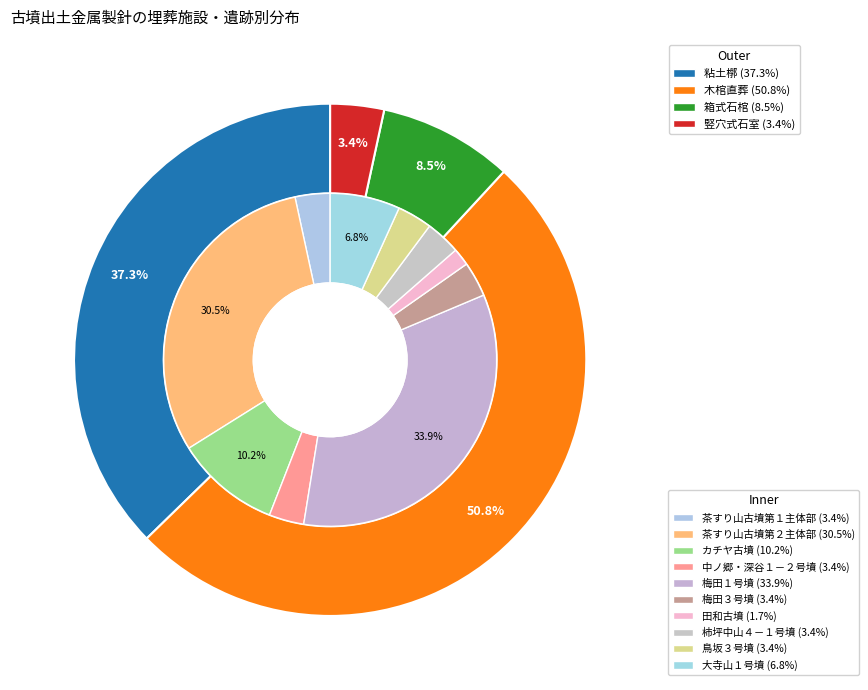

Count the number of slices in the pie.

10